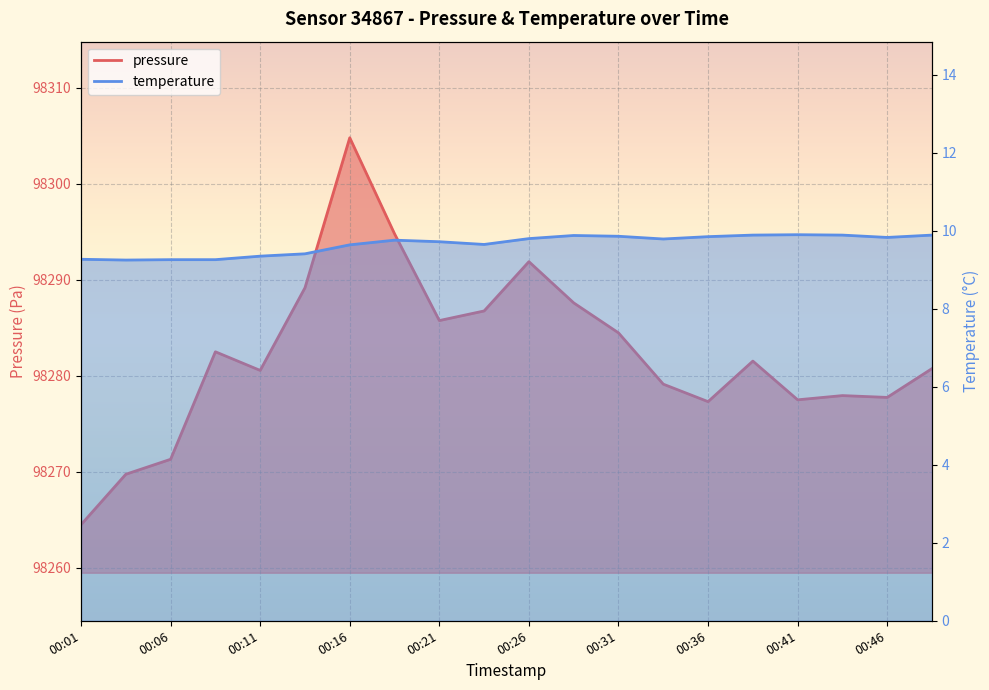

Is the value of temperature at 00:48 greater than the value of pressure at 00:31?

No